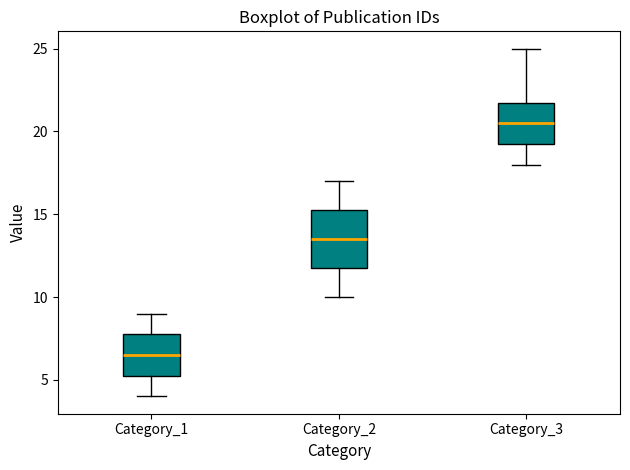

Reading left to right, read every box against the y-axis: the position of its median line, the range the box covers, and the ends of its whiskers. The values are not printed on the chart, so give them approximately, as read against the axis.

Category_1: median 6.5, box 5.5 to 8.0, whiskers 4.0 to 9.0
Category_2: median 13.5, box 12.0 to 15.5, whiskers 10.0 to 17.0
Category_3: median 20.5, box 19.5 to 22.0, whiskers 18.0 to 25.0